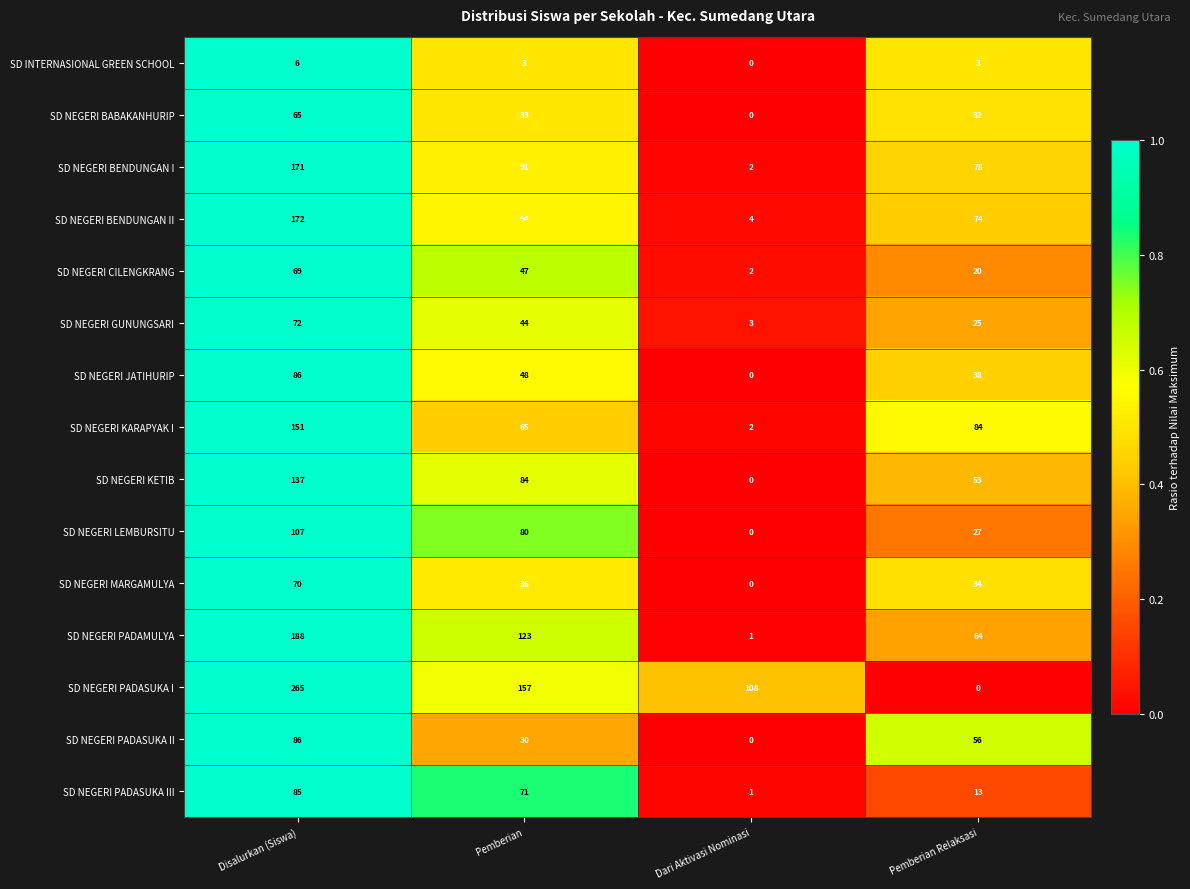

True or false: SD NEGERI PADASUKA I has a value of 108 at Dari Aktivasi Nominasi.

True